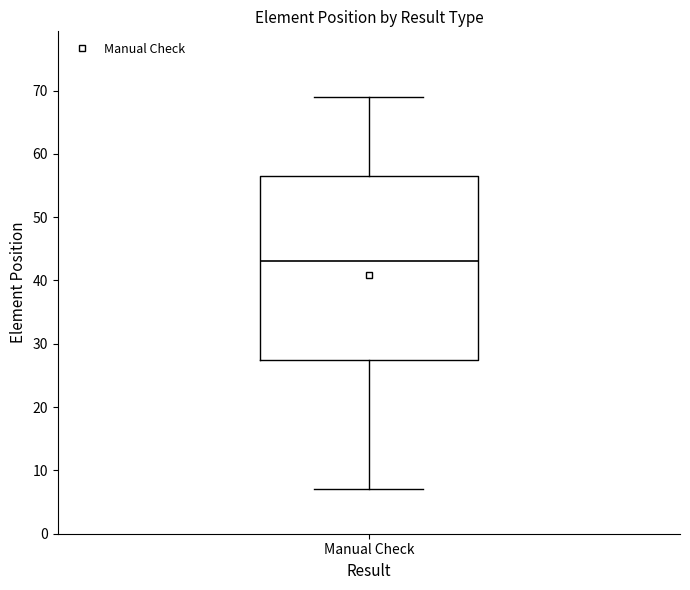

Transcribe this box plot: give where the median line is, the range the box spans, and where the two whiskers end, as read against the y-axis. The values are not printed on the chart, so give them approximately, as read against the axis.

median 43, box 28 to 57, whiskers 7 to 69